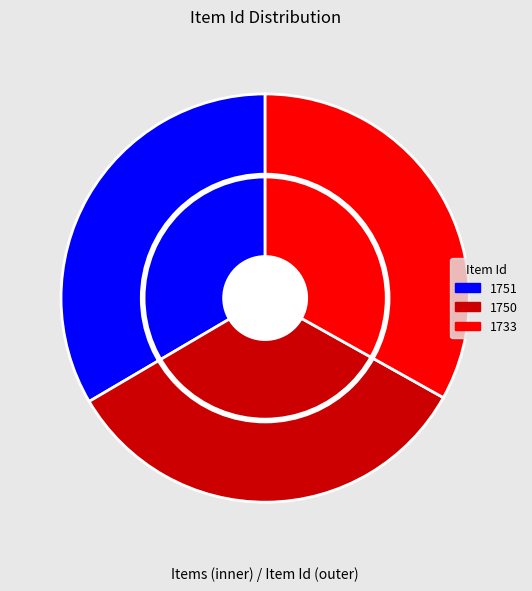

Does any single category account for the majority?

No